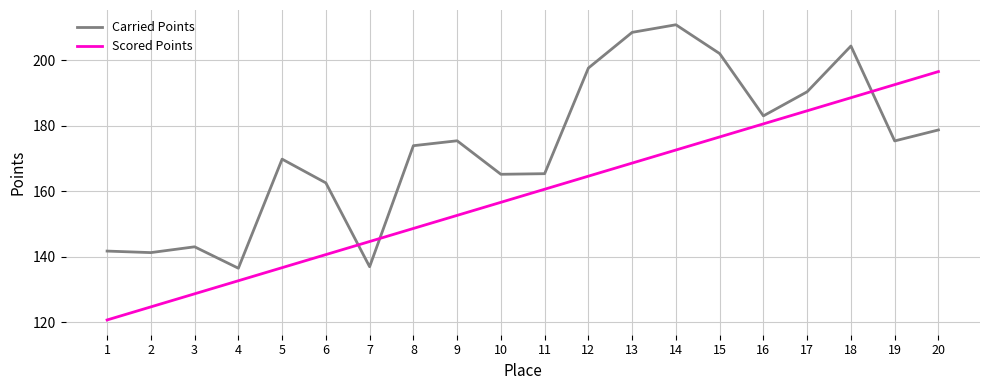

List the series in order of their overall mean, lowest first.

Scored Points, Carried Points